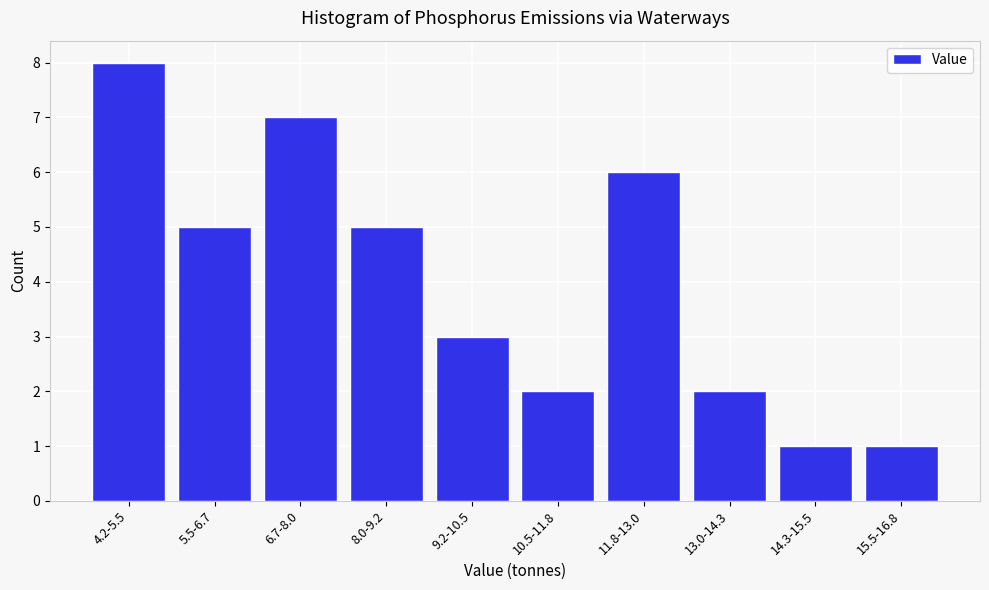

Reading left to right, list all the values displayed in this chart.

4.2-5.5=8	5.5-6.7=5	6.7-8.0=7	8.0-9.2=5	9.2-10.5=3	10.5-11.8=2	11.8-13.0=6	13.0-14.3=2	14.3-15.5=1	15.5-16.8=1